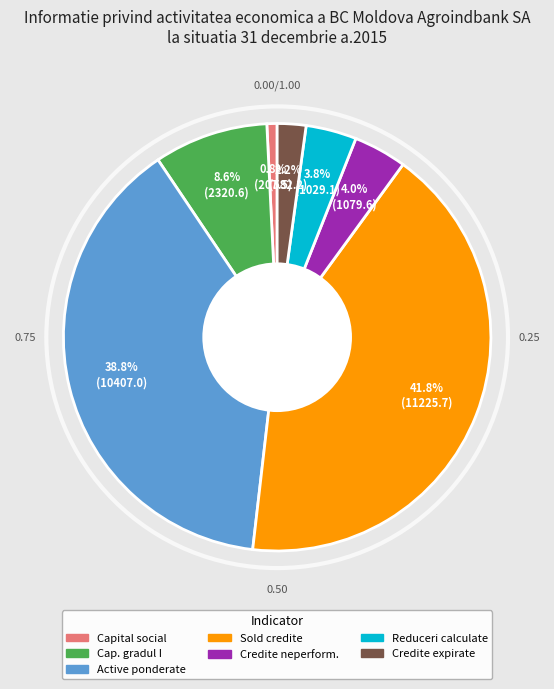

Is there a majority slice in this chart?

No